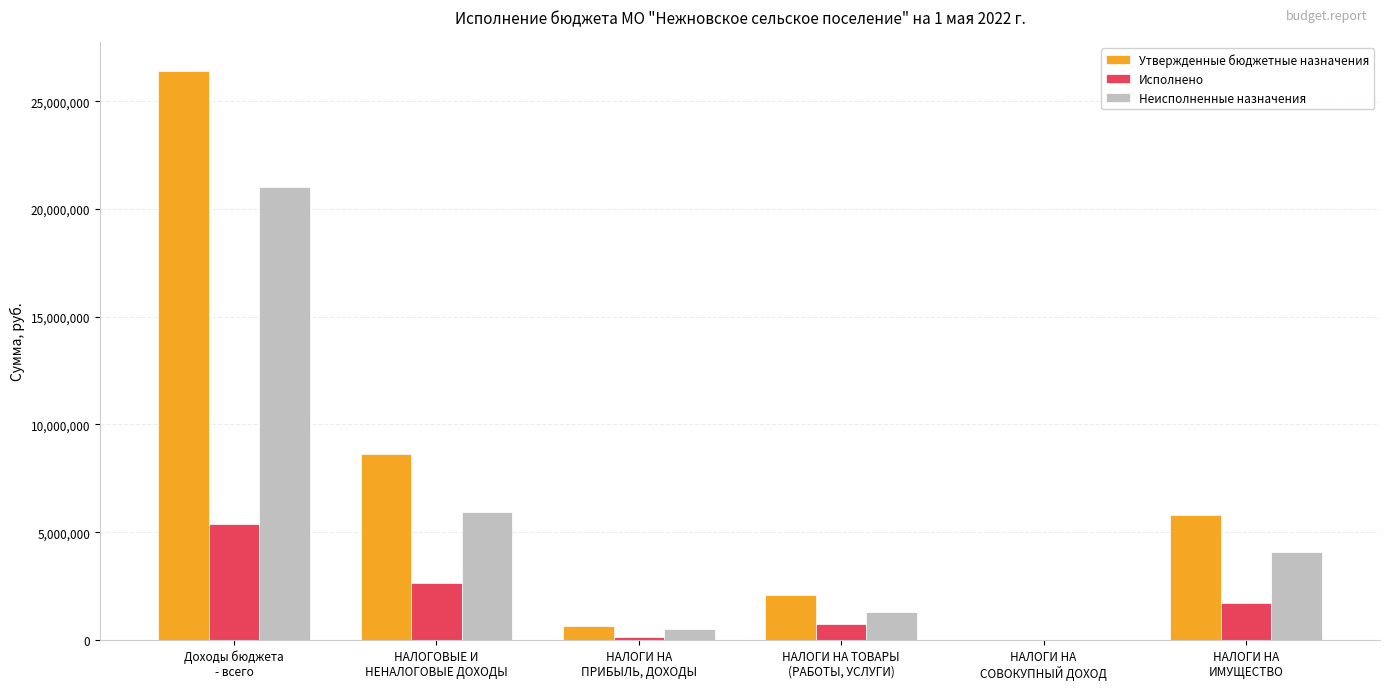

How many series are shown in this chart?

3